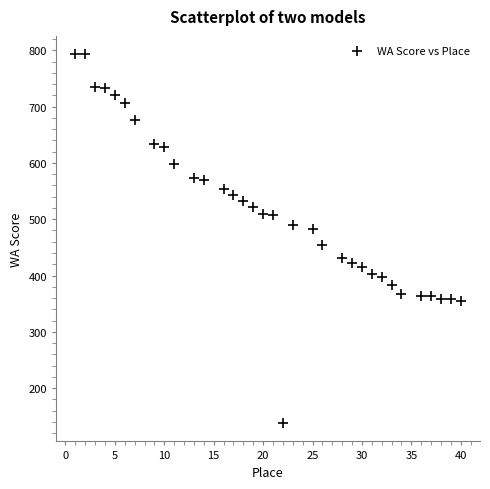

What is the range of Y values (max minus min)?

655